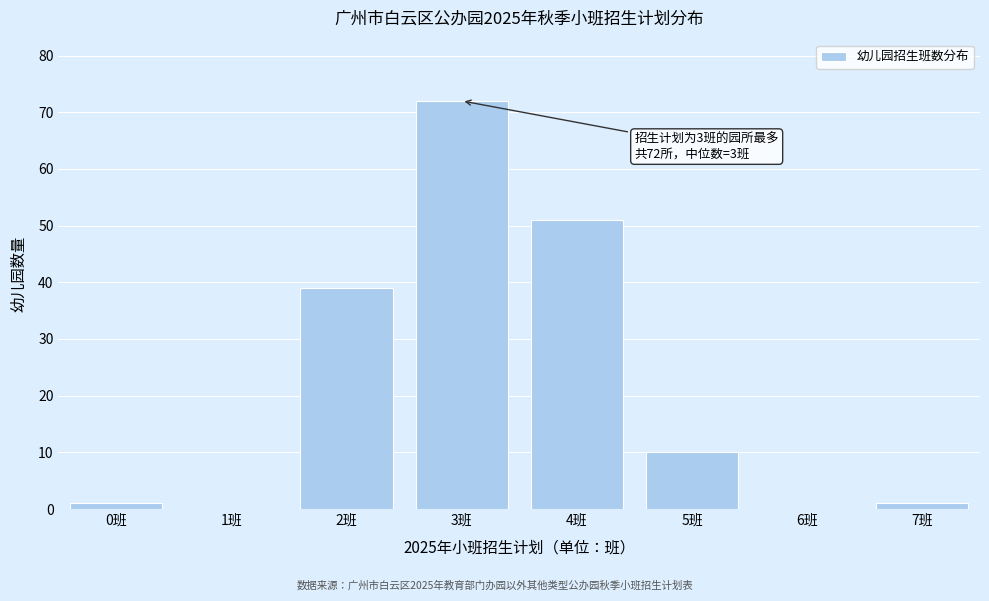

Reading left to right, transcribe all the data shown in this chart.

0班=1	1班=0	2班=39	3班=72	4班=51	5班=10	6班=0	7班=1